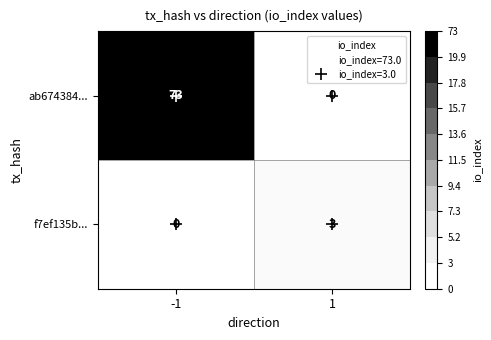

The value of f7ef135b... at 1 is 4. True or false?

False